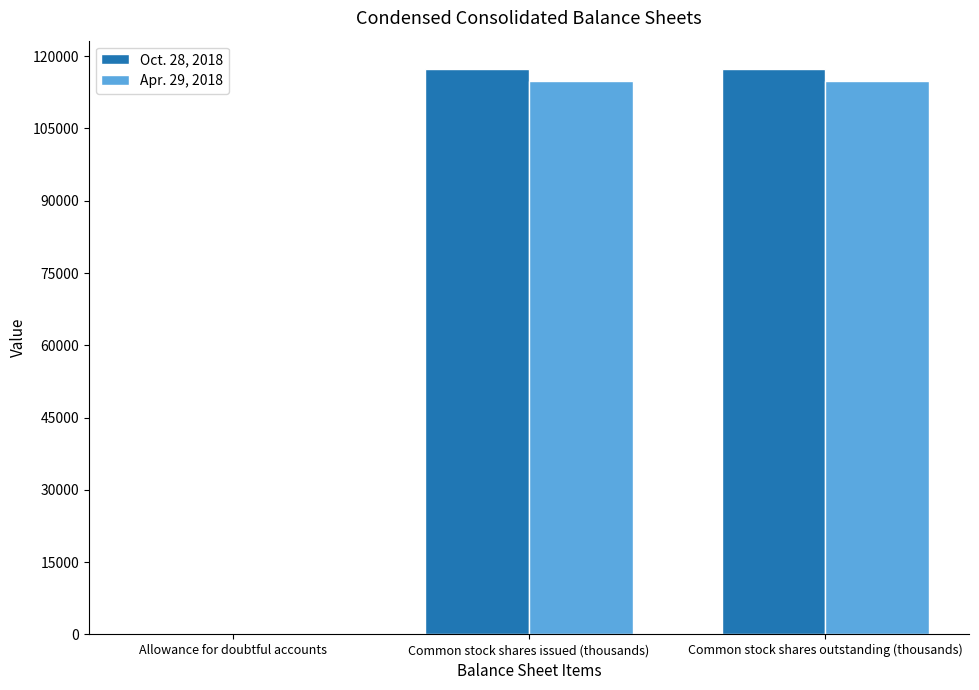

Reading left to right, extract all data points from this chart.

Oct. 28, 2018: 280	117354	117354
Apr. 29, 2018: 269	114813	114813